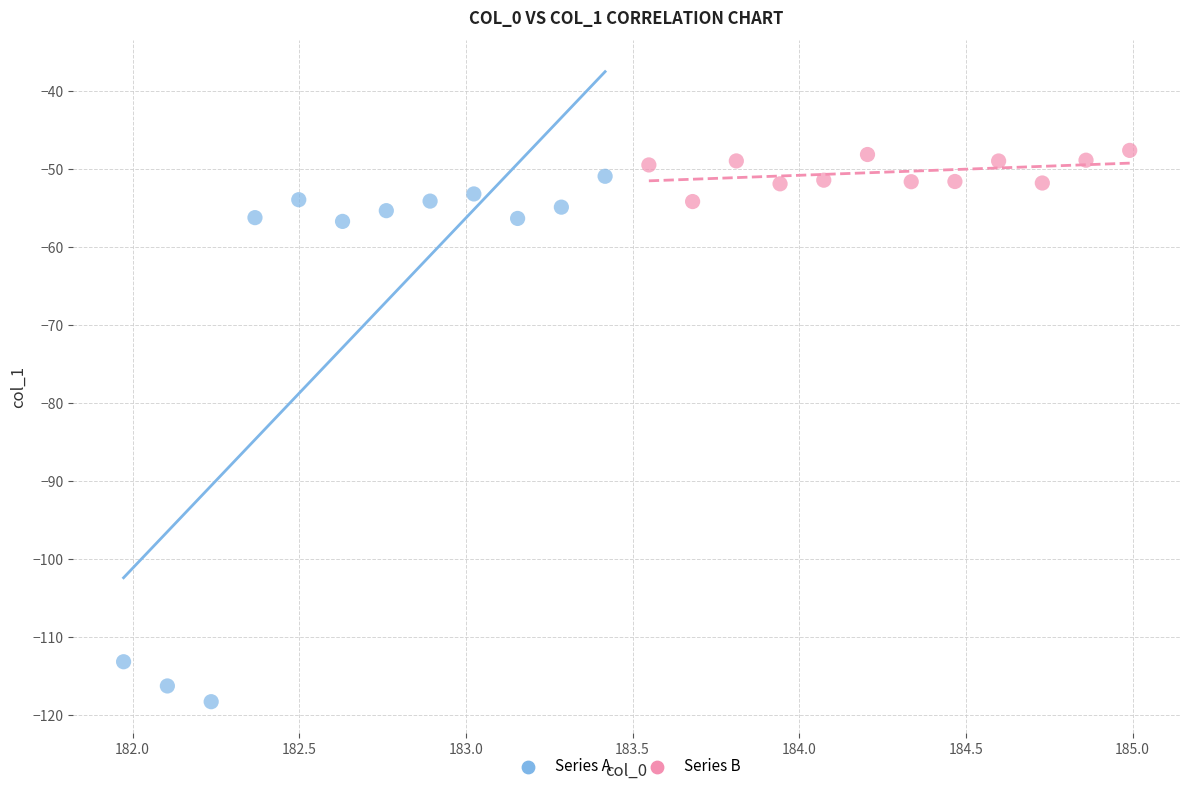

Which series has the widest spread of Y values?

Series A